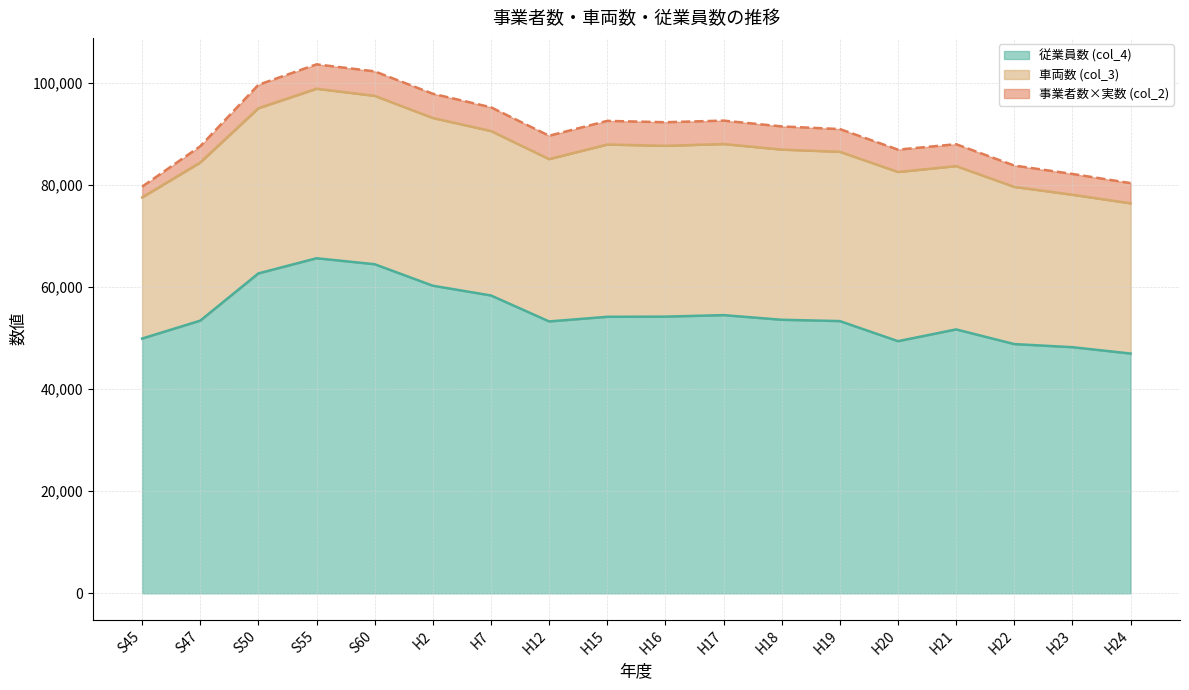

Rank the series by their average value, from highest to lowest.

col_4, col_3, col_2